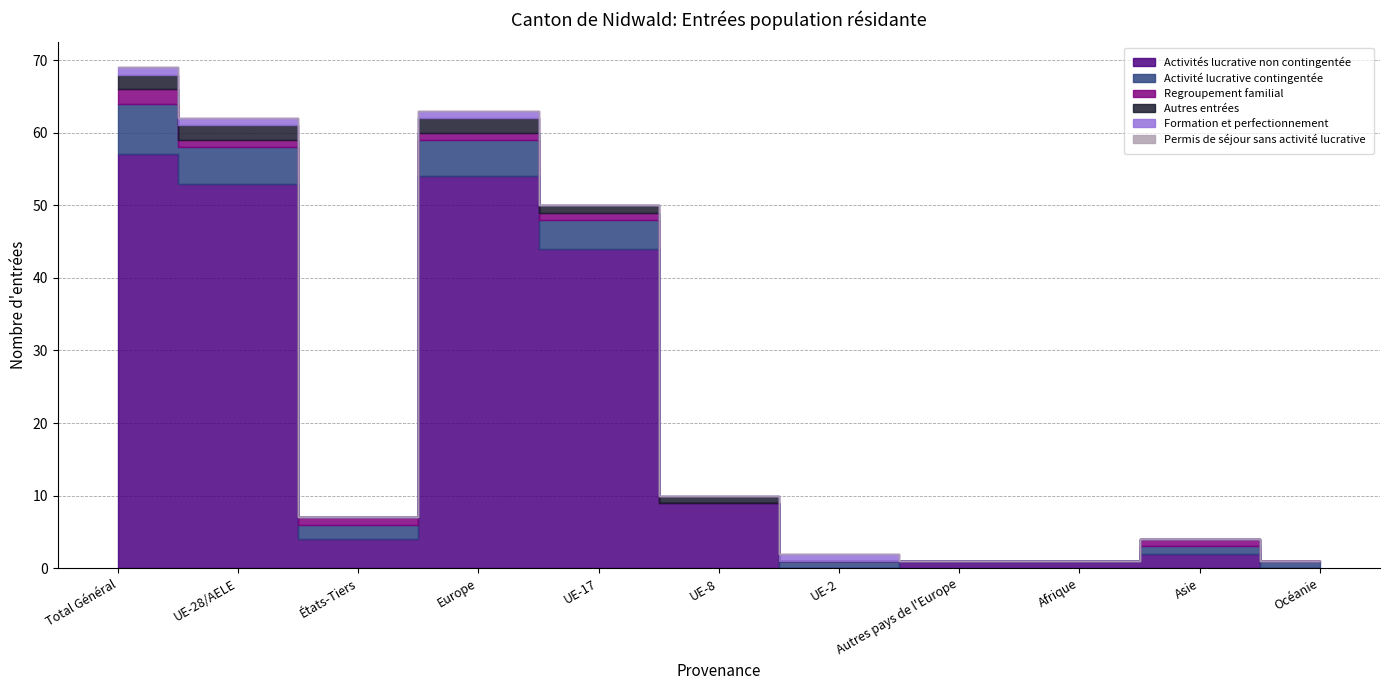

What is the label of the 9th point from the right?

États-Tiers